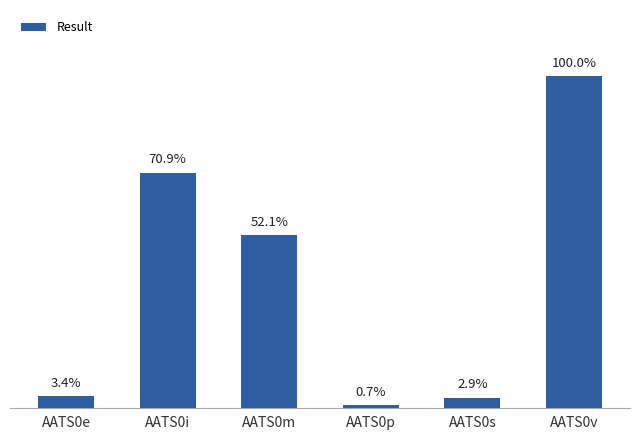

What is the change in value from AATS0e to AATS0i?

+157.4